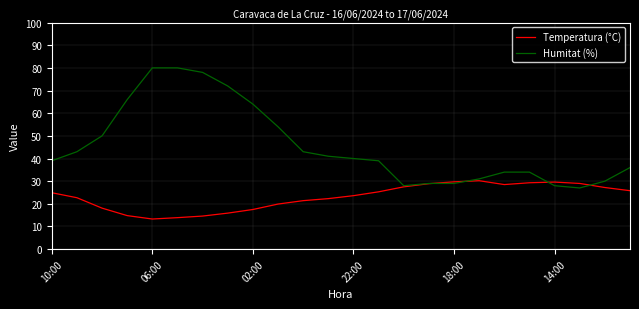

What is the difference between the maximum and minimum values in the Humitat (%) series?

53.0